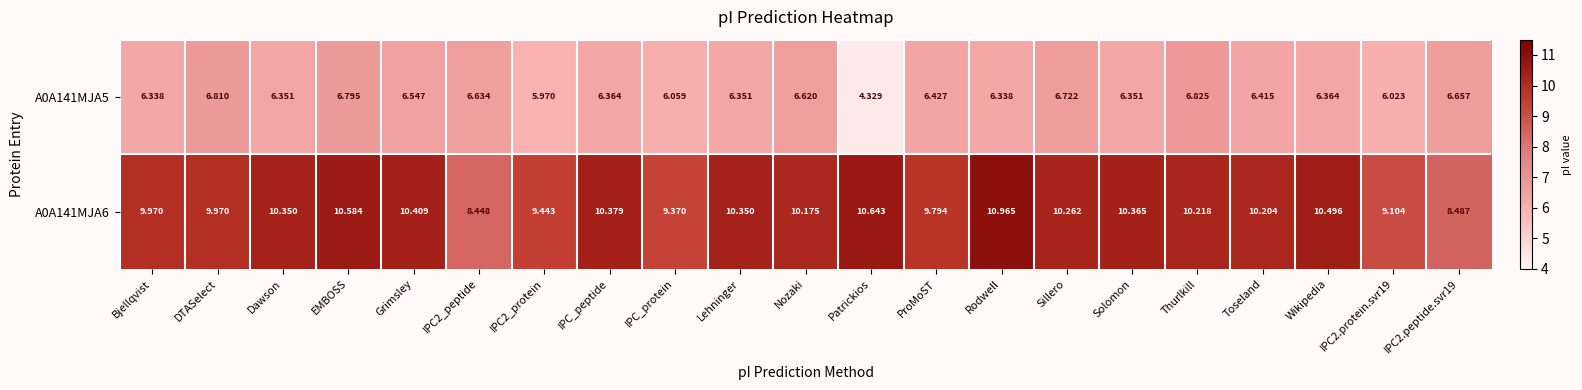

Between Dawson and Thurlkill, which series saw the biggest shift?

A0A141MJA5